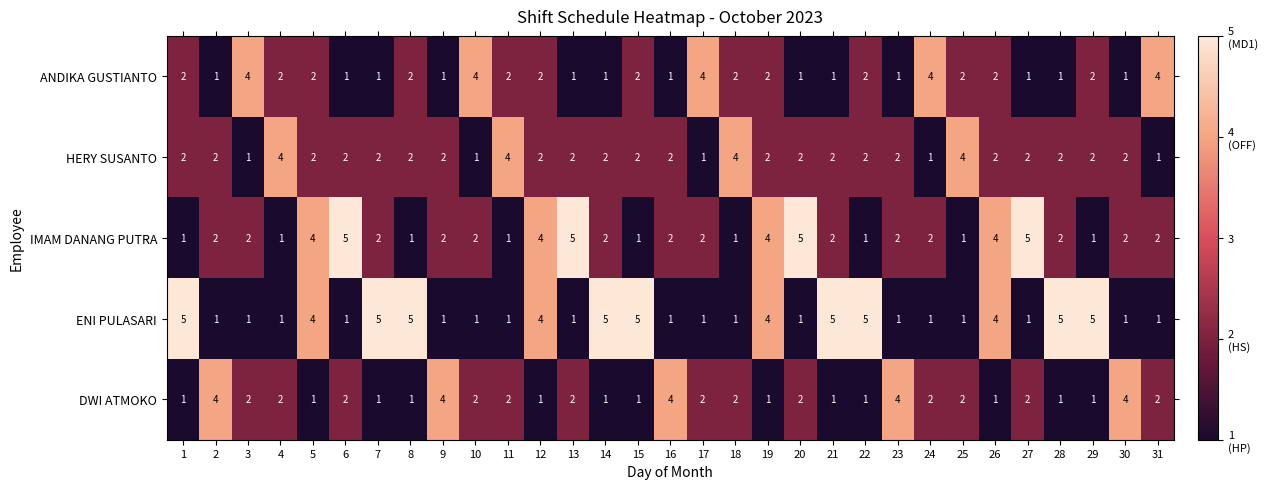

Which series has the largest total across all categories?

ENI PULASARI